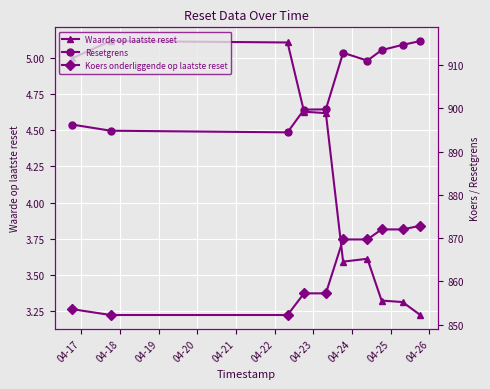

What is the minimum value for Waarde op laatste reset?

3.2